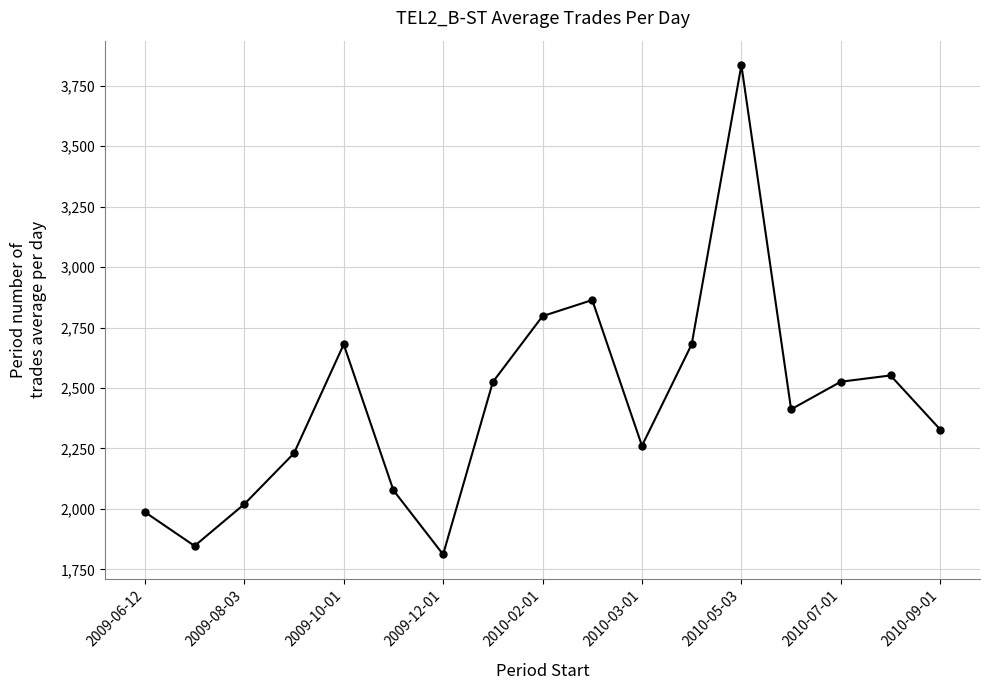

Does the chart have visible grid lines?

Yes